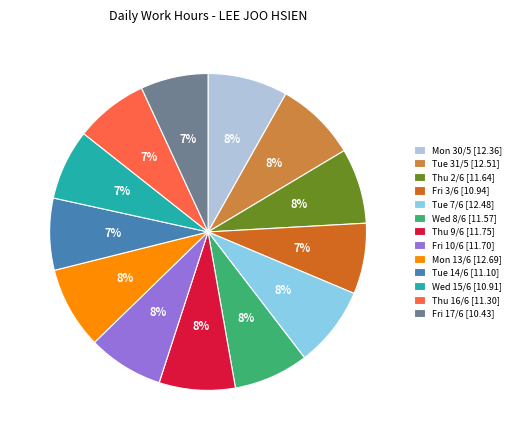

How many segments does this pie chart have?

13